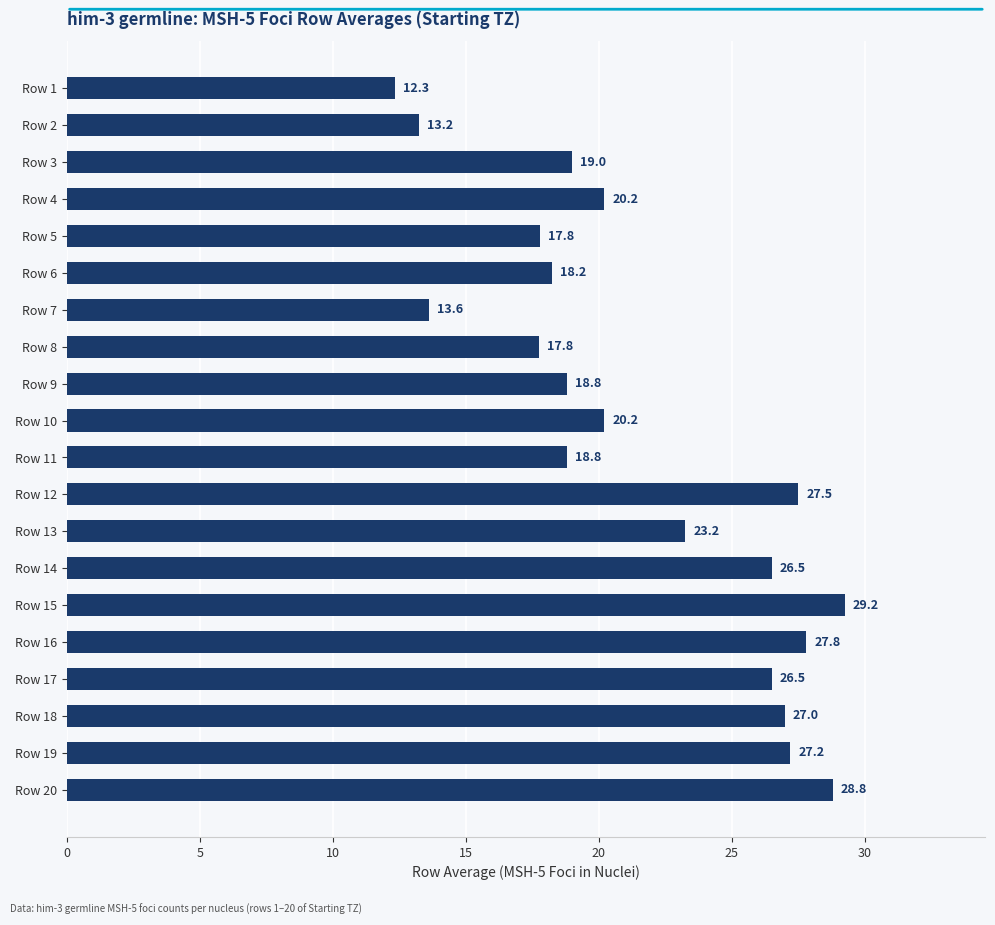

Which has a higher value, Row 19 or Row 2?

Row 19